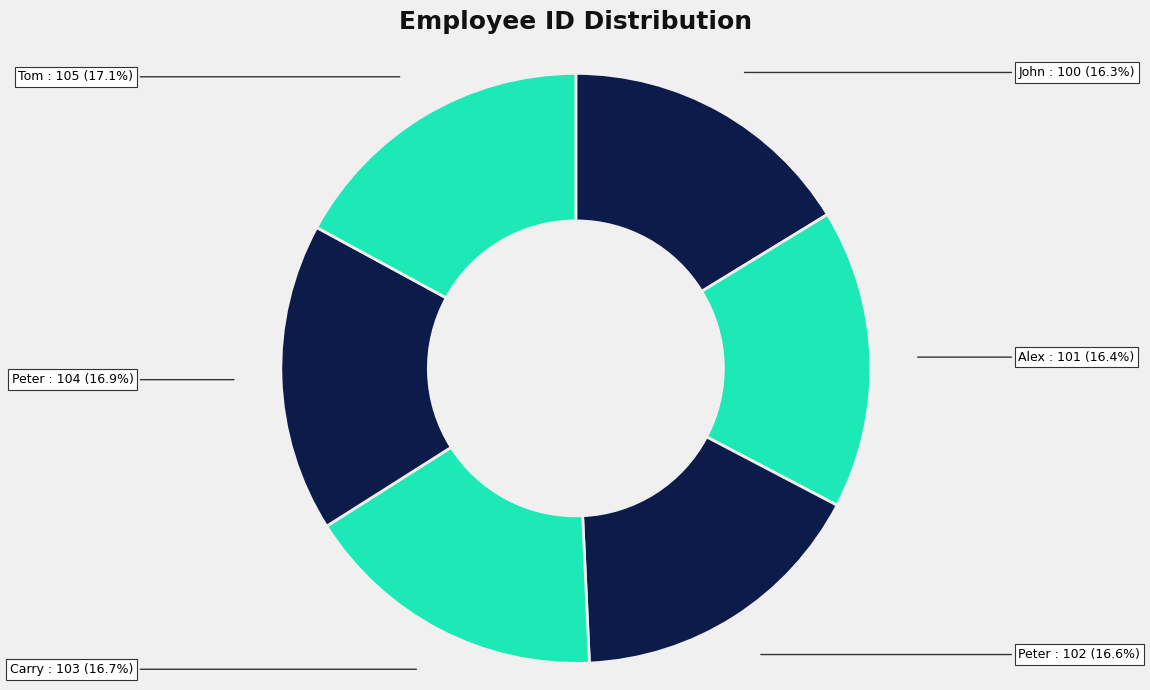

Count the number of slices in the pie.

6